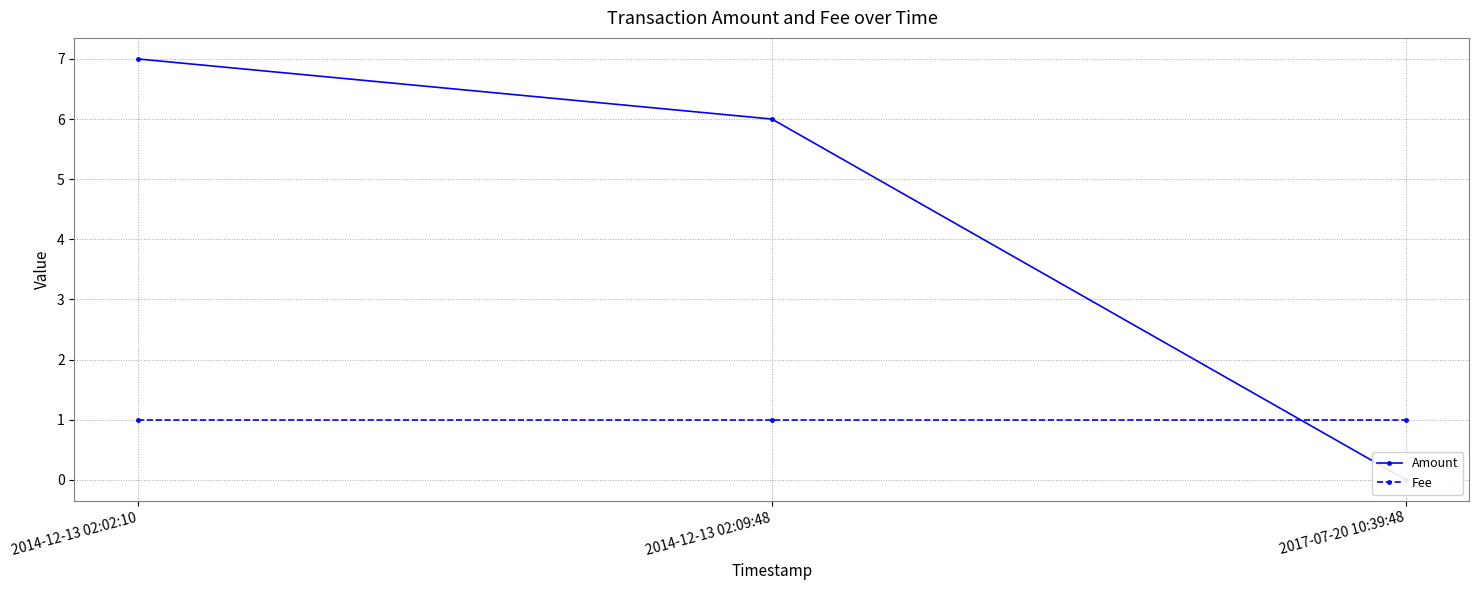

Does the chart have visible grid lines?

Yes